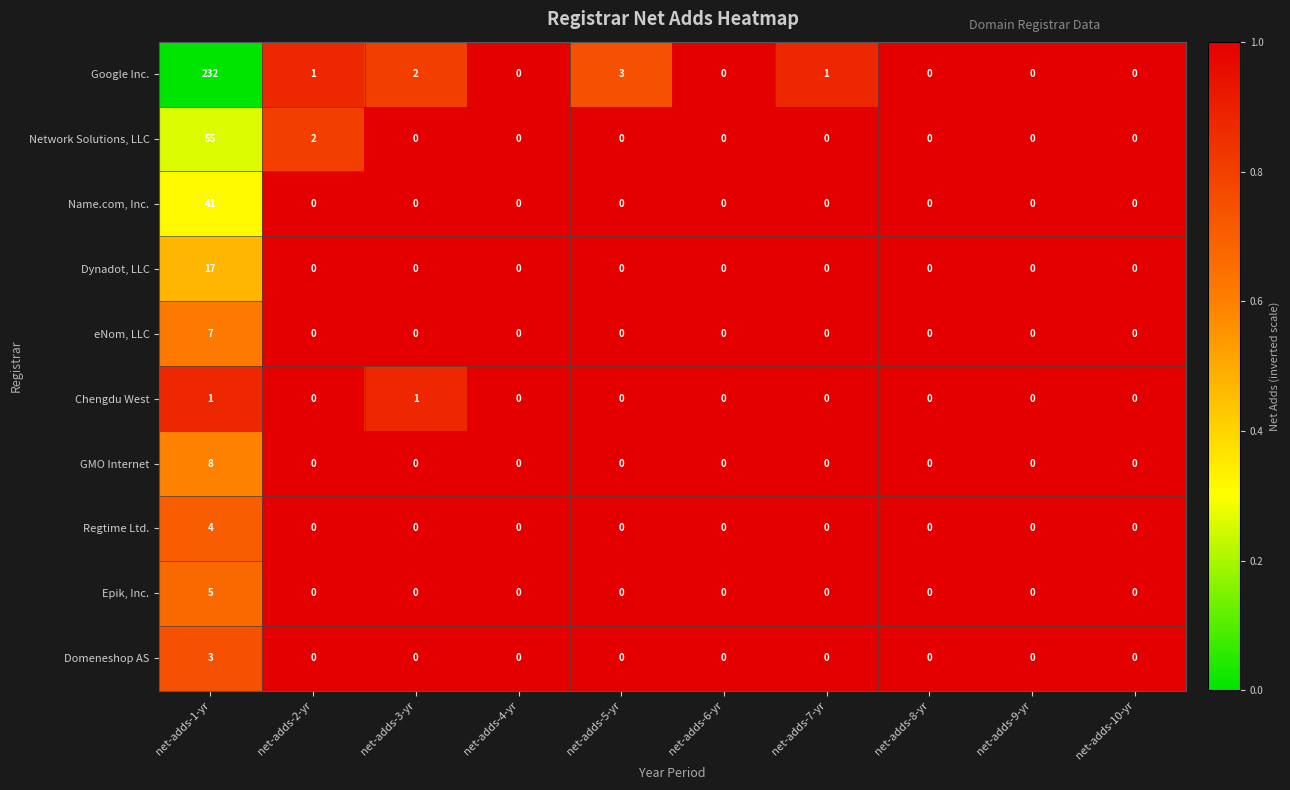

What is the difference between the maximum and minimum values in the eNom, LLC series?

7